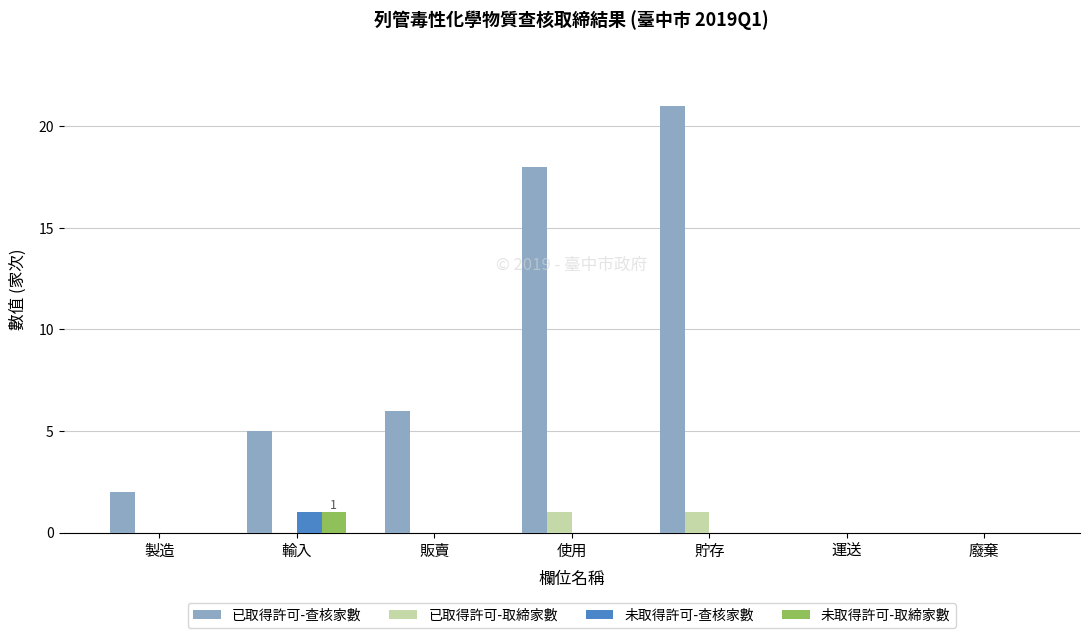

The value of 已取得許可-取締家數 at 運送 is 0. True or false?

True